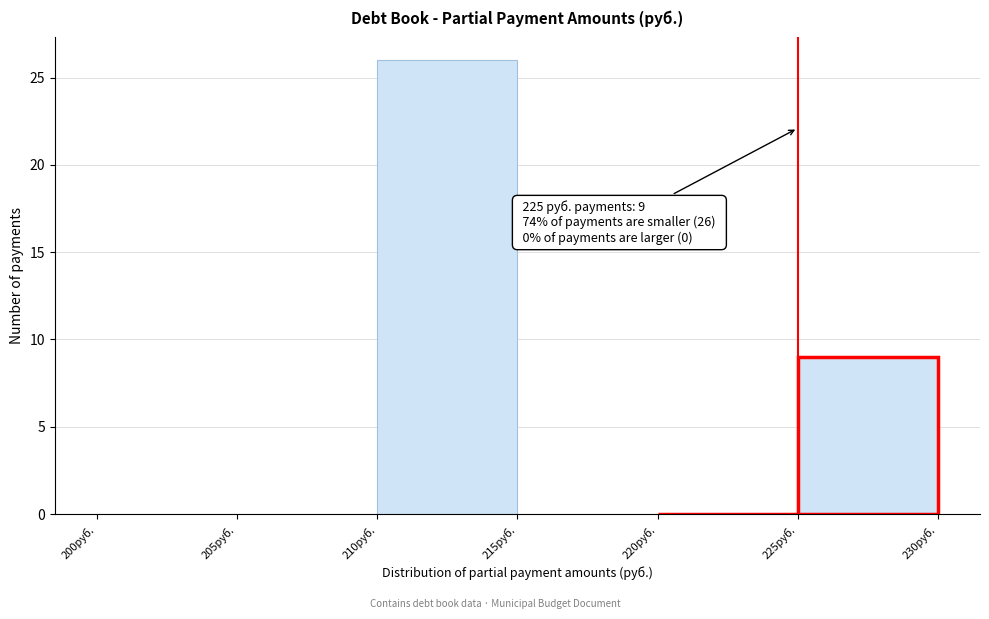

Which range on the x-axis has the tallest bar?

210 to 215